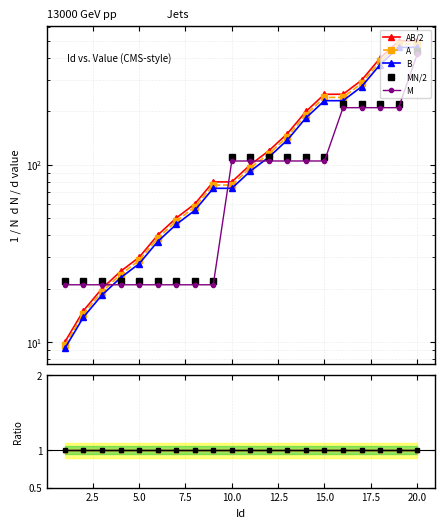

How many times do M and B cross each other?

3